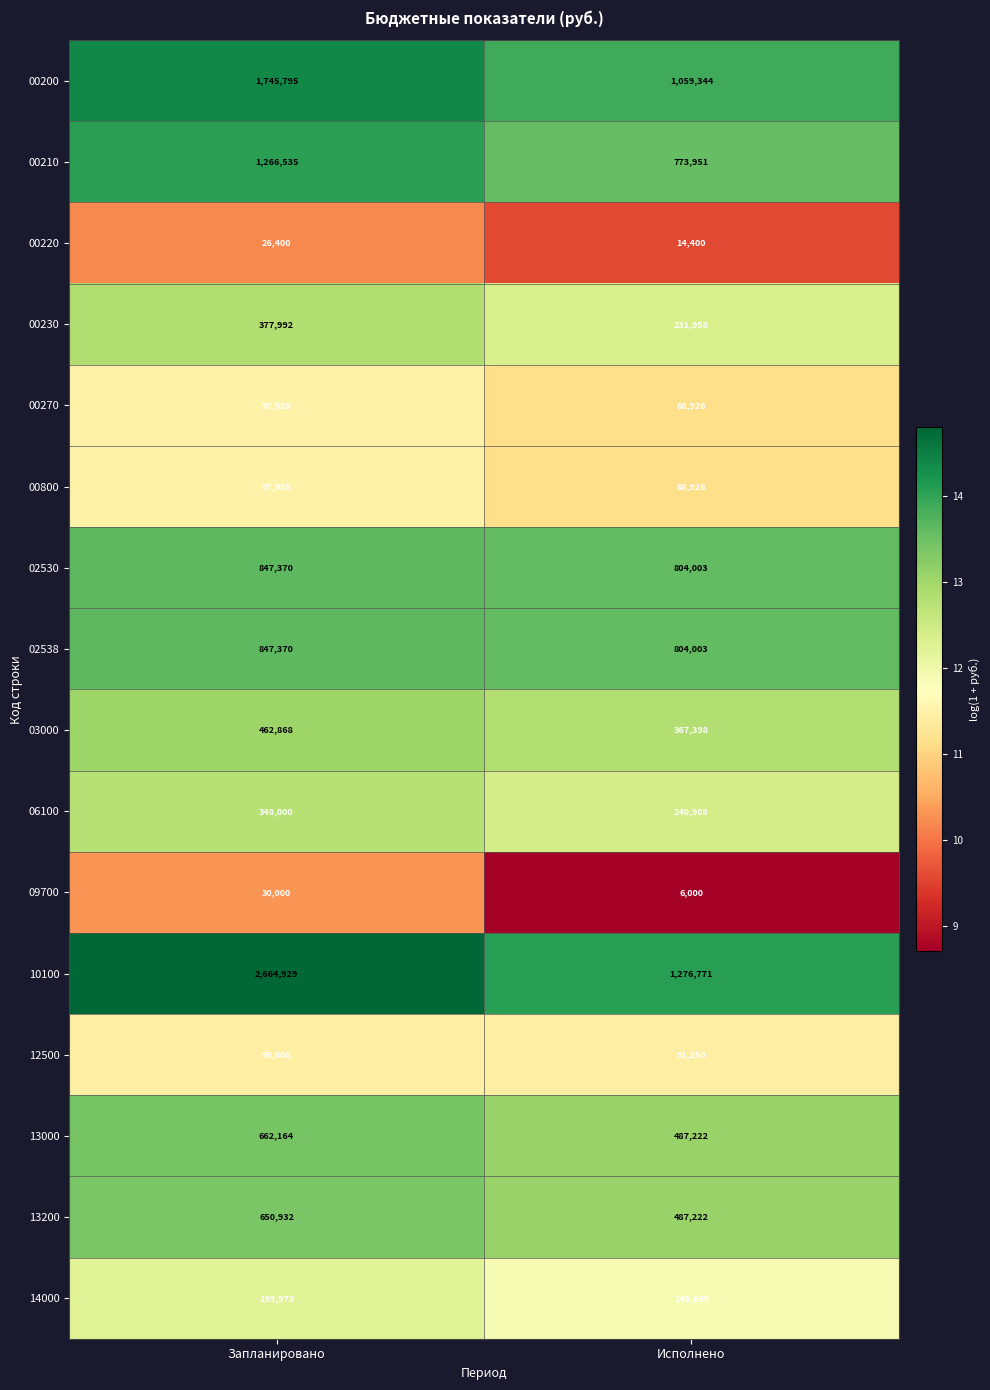

What is the difference between the highest and lowest values at Запланировано?

2638529